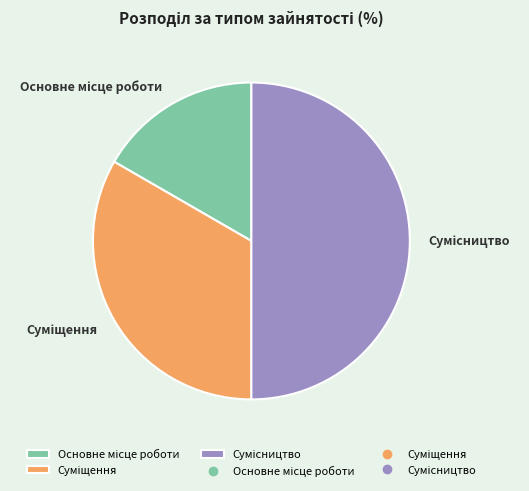

To the nearest percent, what is the average slice percentage?

33%